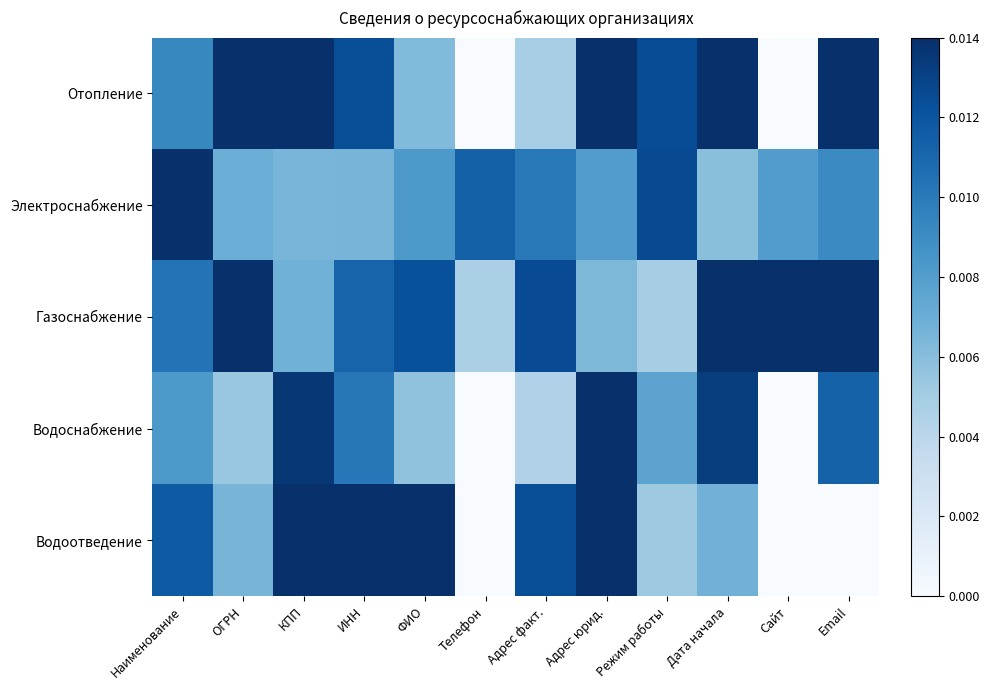

Between Сайт and Email, which is larger?

Email